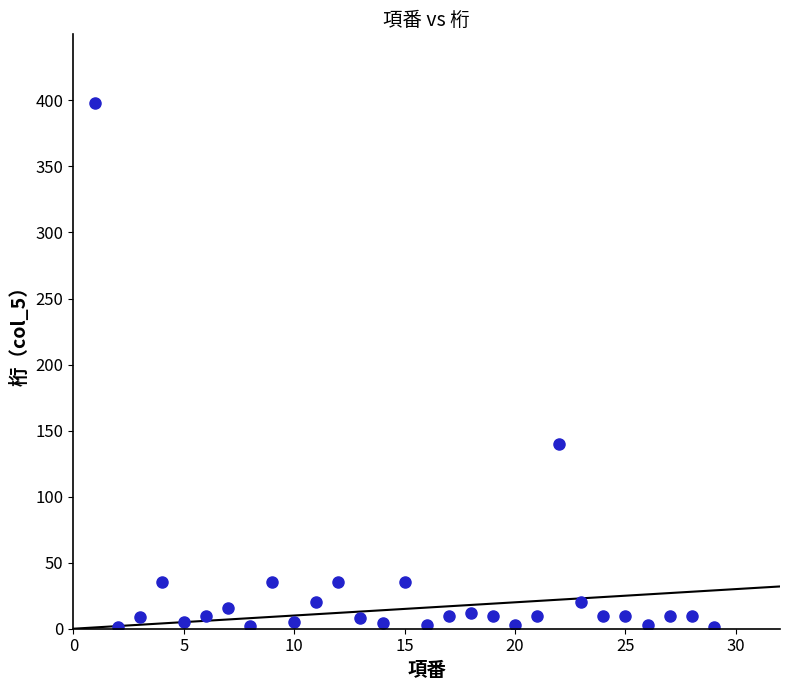

What is the range of Y values (max minus min)?

397